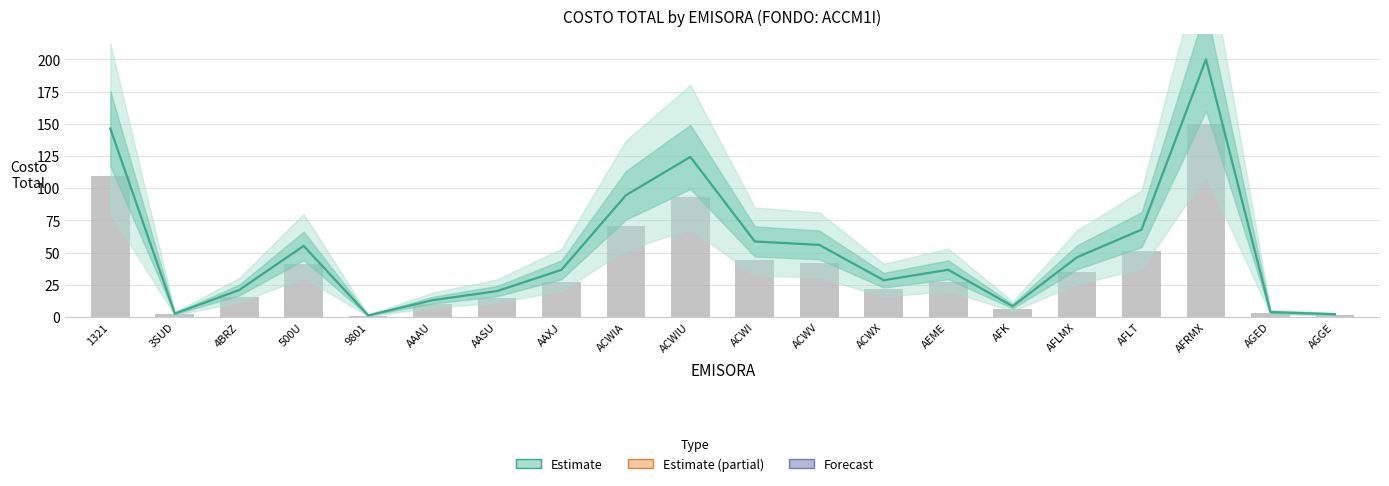

What is the sum of all Estimate values?

1022.9